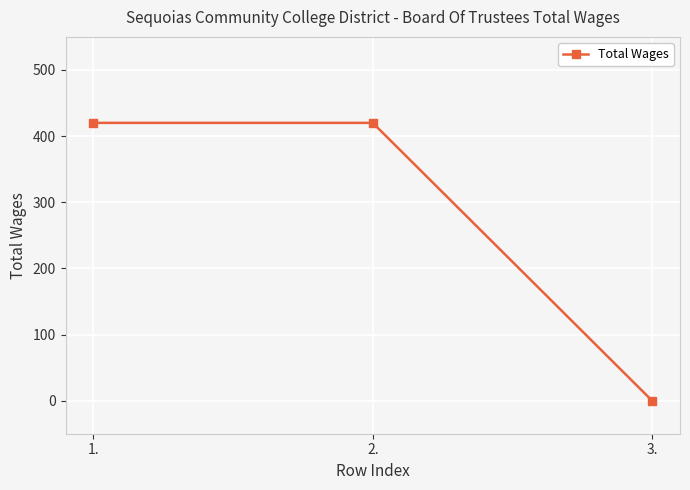

What value does the data have at 2.?

420